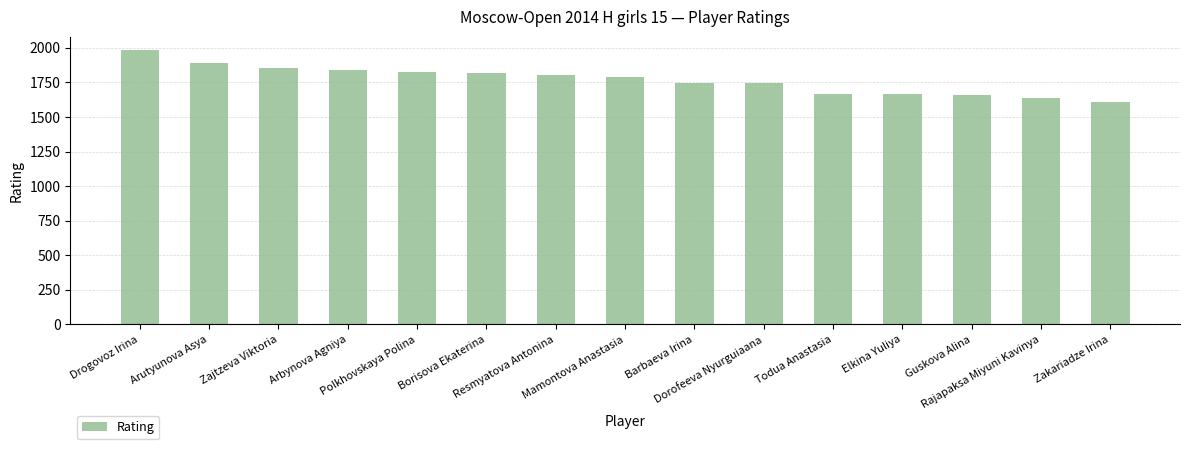

What is the minimum value shown in the chart?

1611